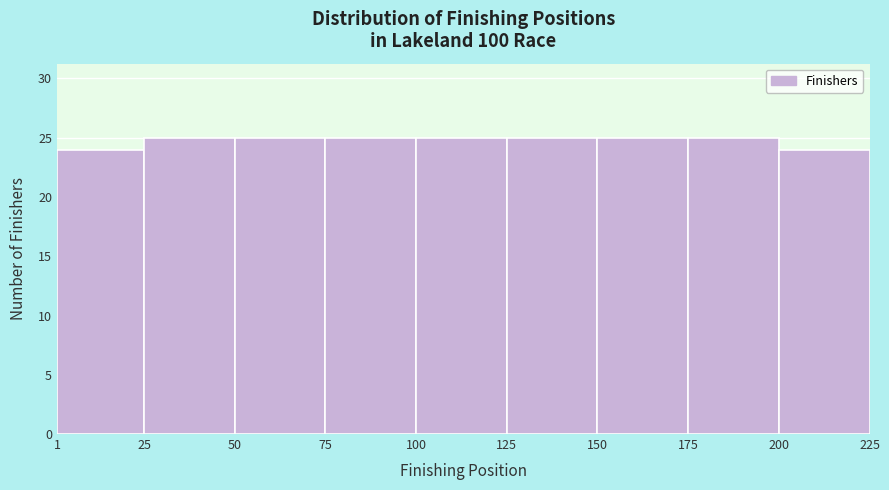

What is the height of the bar covering 75 to 100 on the x-axis? The values are not printed on the chart, so give them approximately, as read against the axis.

25